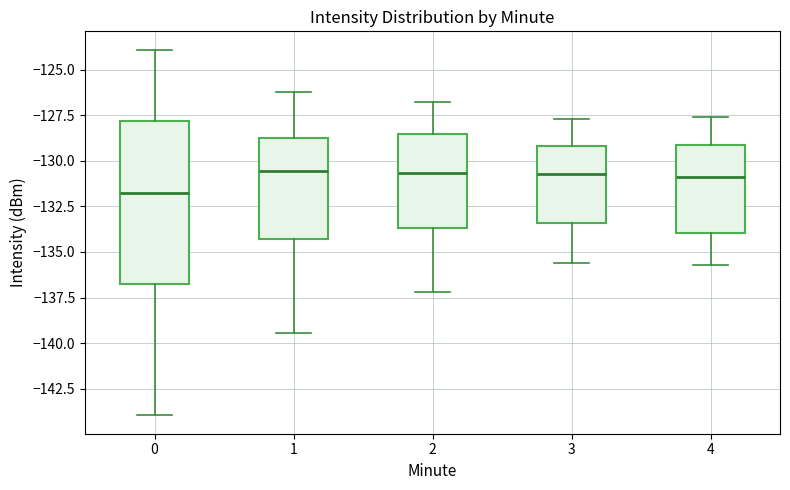

Which box's median line is the lowest?

0